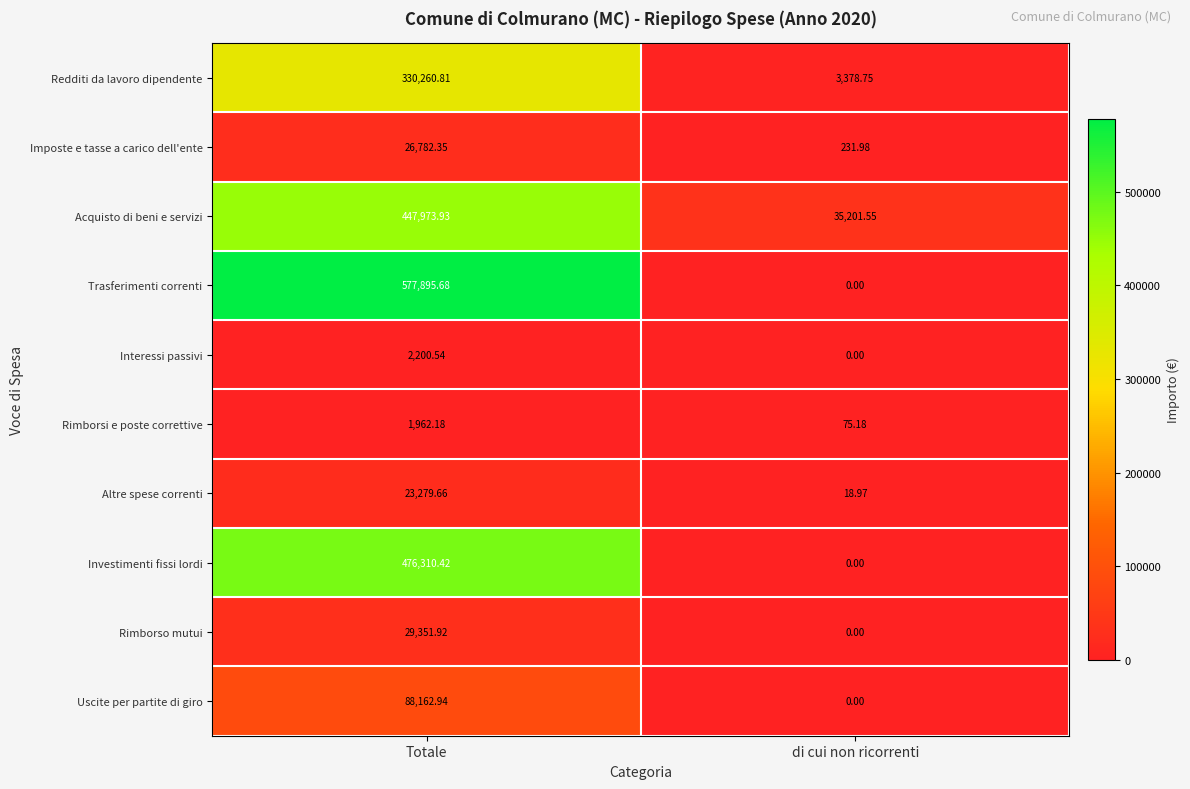

Which category has the lowest value across all series?

di cui non ricorrenti